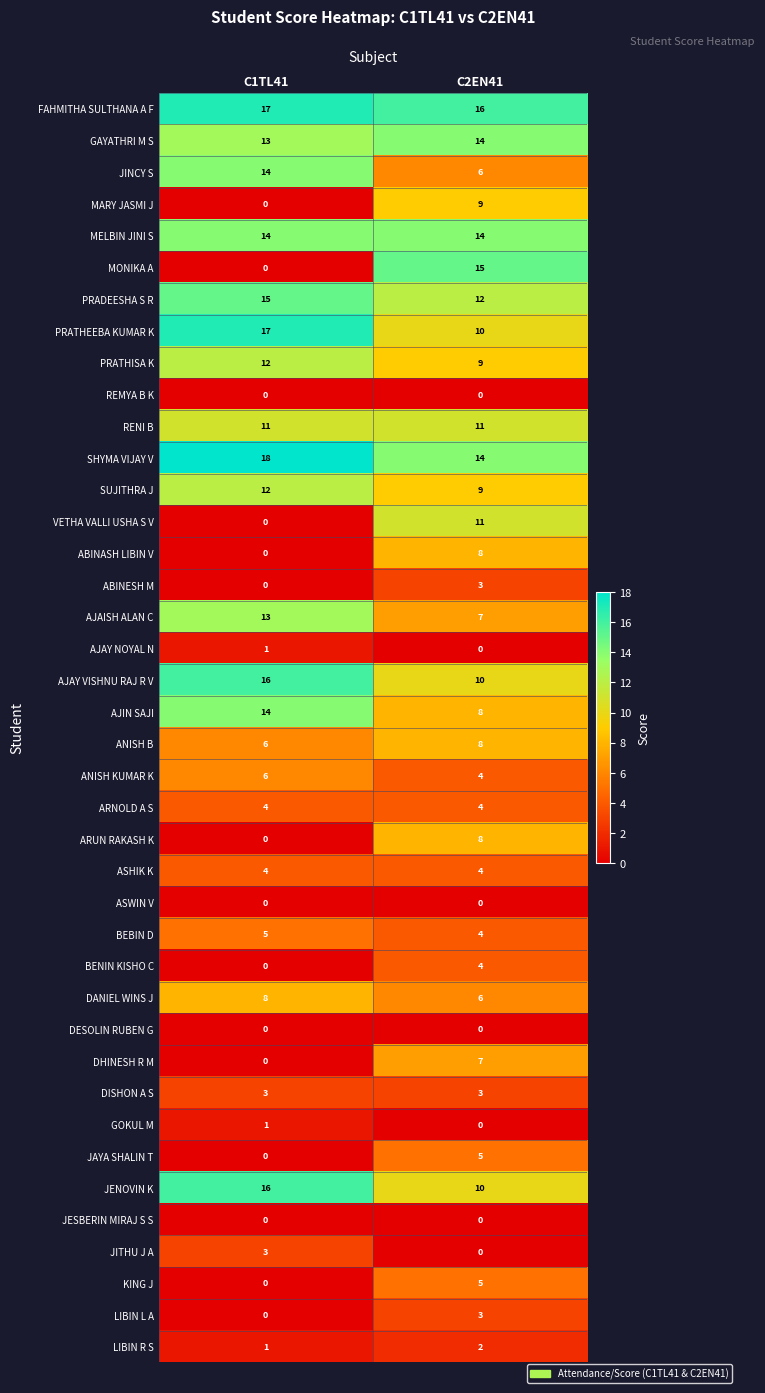

What is the average value of the RENI B series?

11